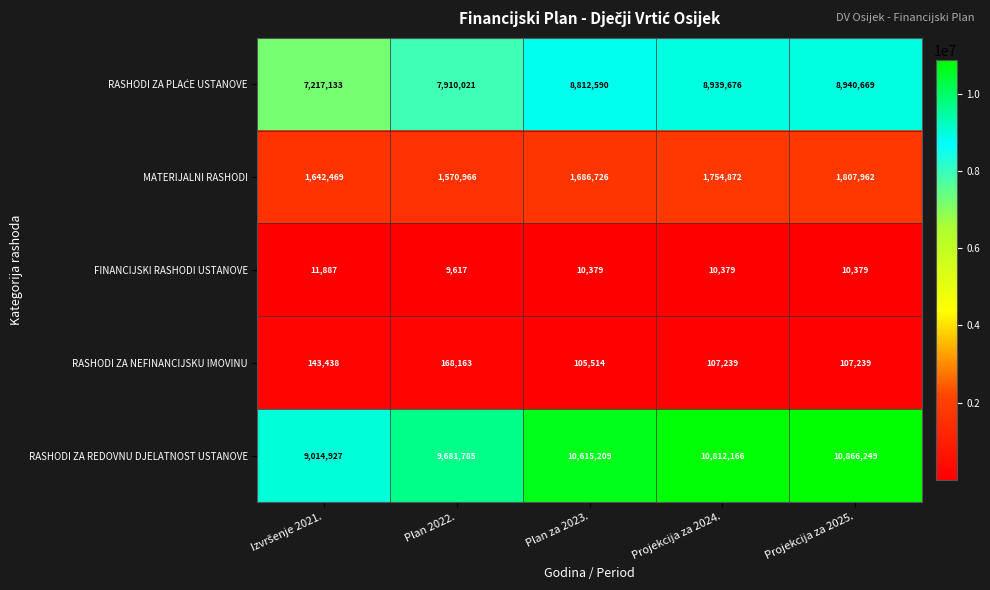

At which category is the sum across all series the highest?

Projekcija za 2025.